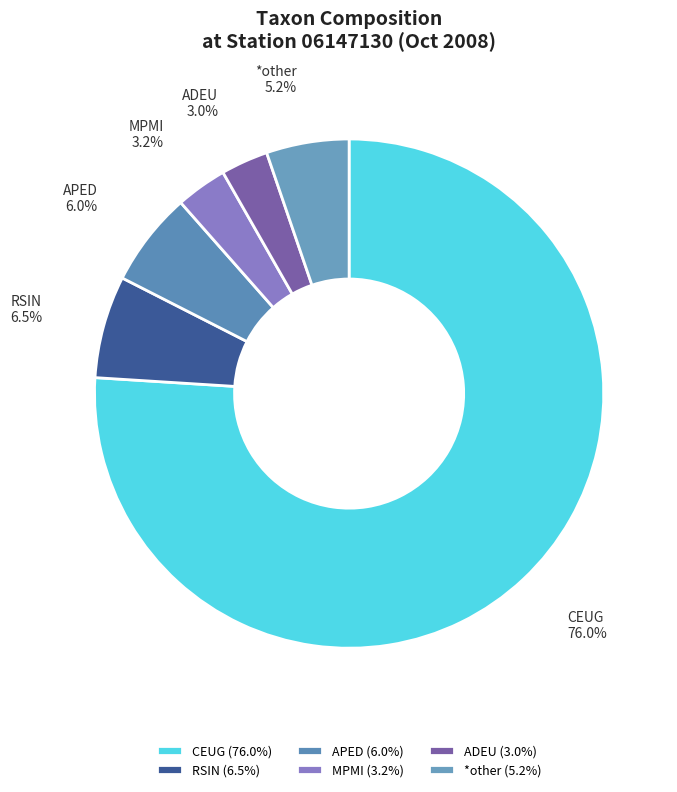

Between RSIN and *other, which is larger?

RSIN